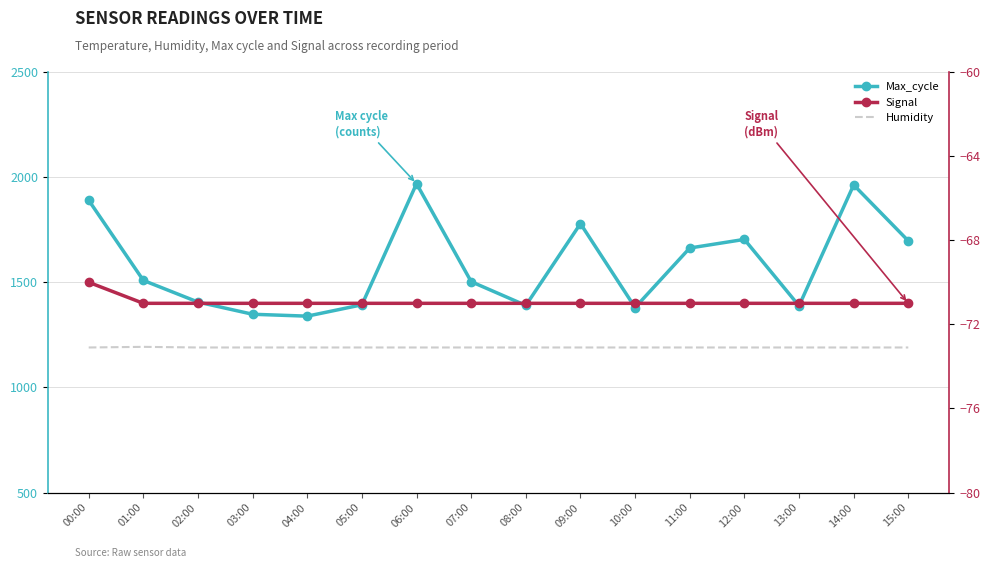

At 04:00, list the series in order from largest to smallest.

Max_cycle, Humidity, Signal